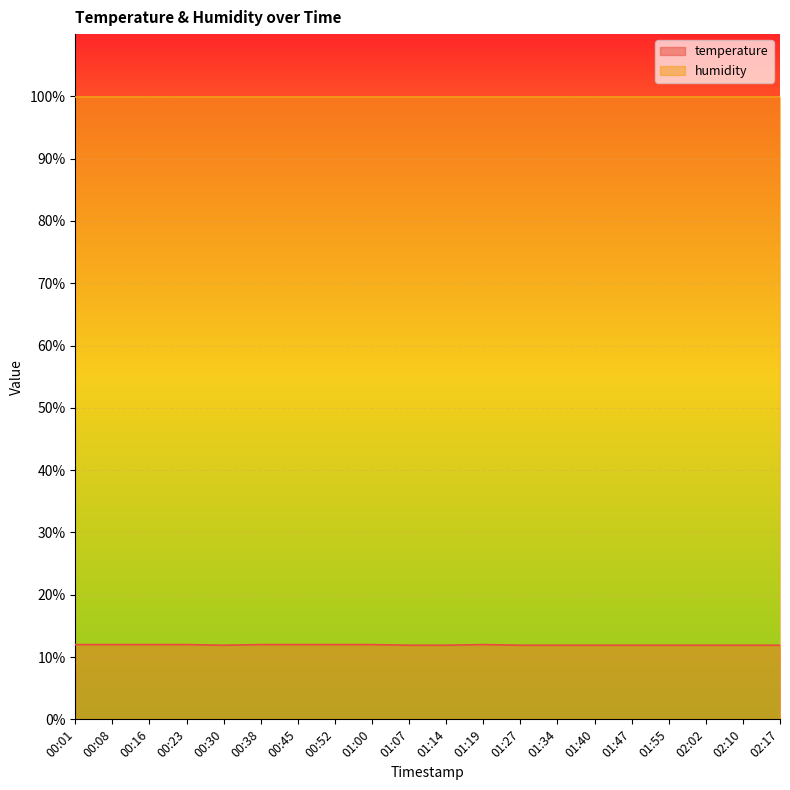

Where is the first local minimum?

00:30